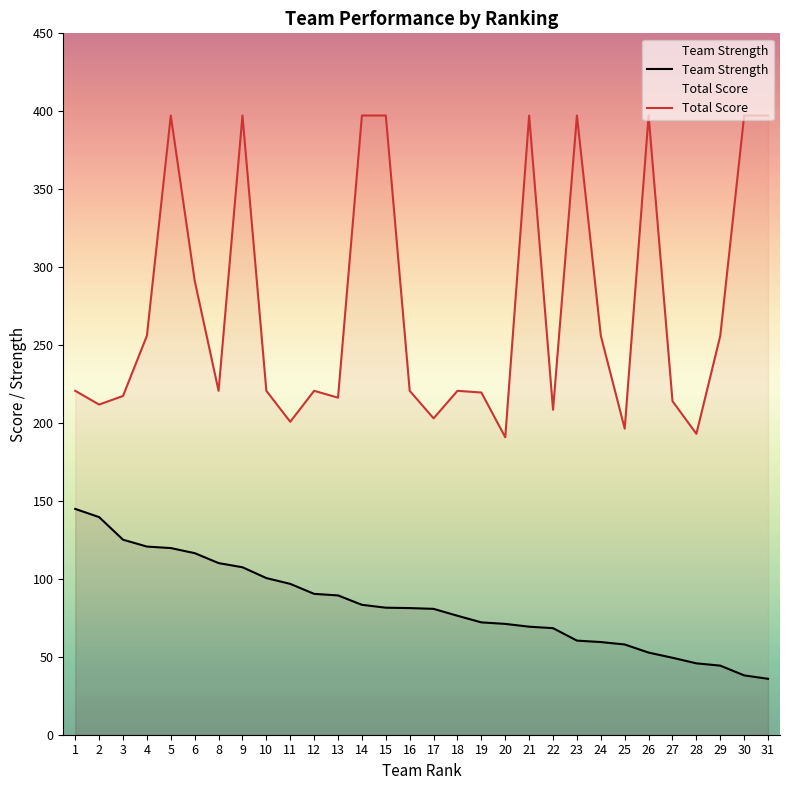

List the series in order of their peak value, highest first.

Total Score, Team Strength